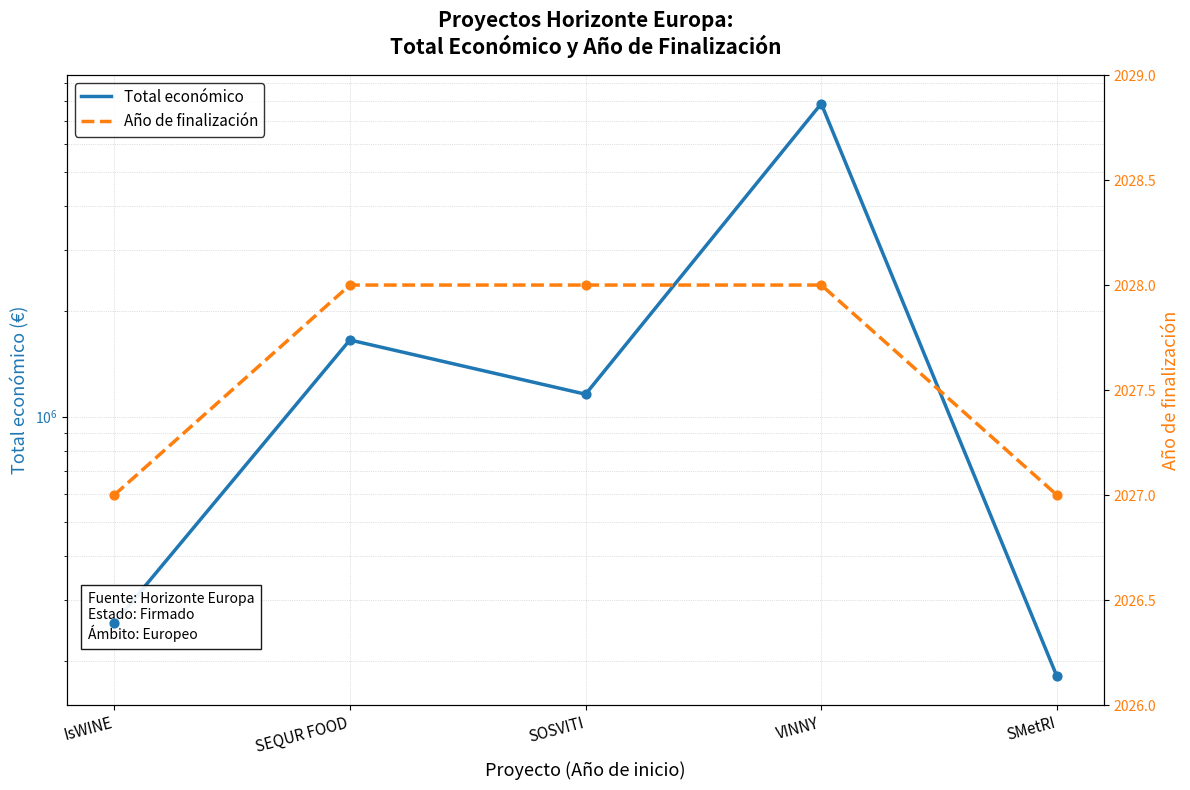

What is the total value across all series at IsWINE?

259262